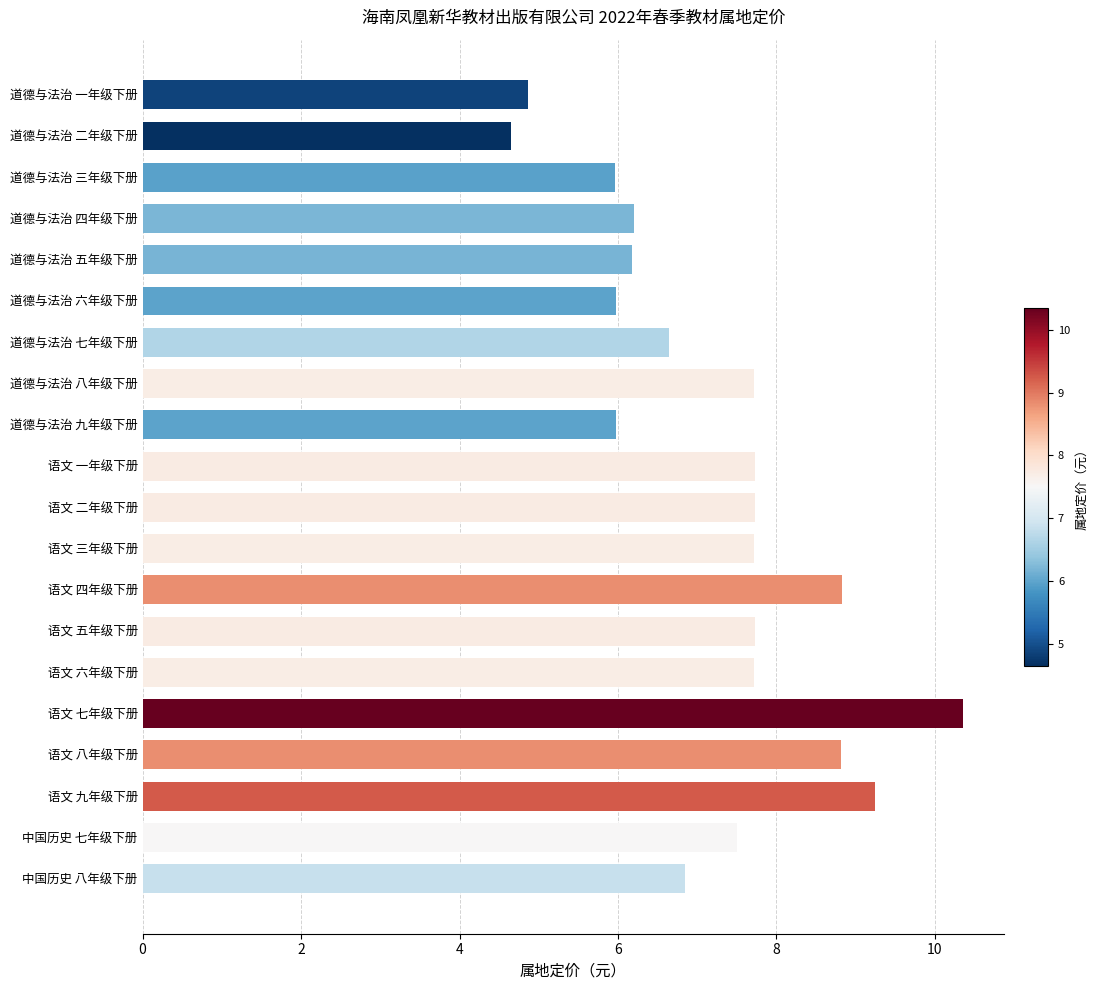

What is the minimum value shown in the chart?

4.7